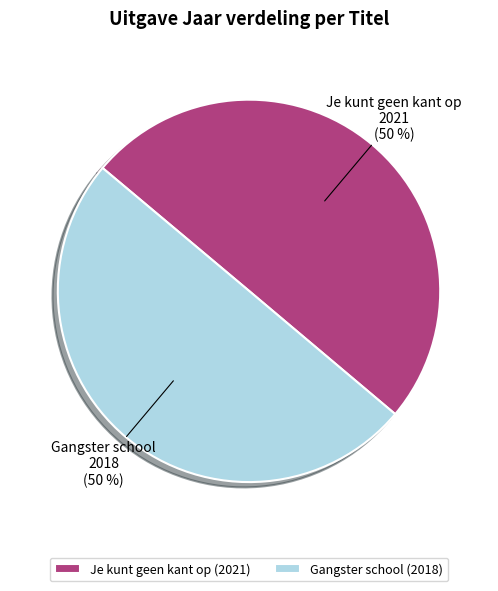

What percentage is the Gangster school slice, to the nearest percent?

50%